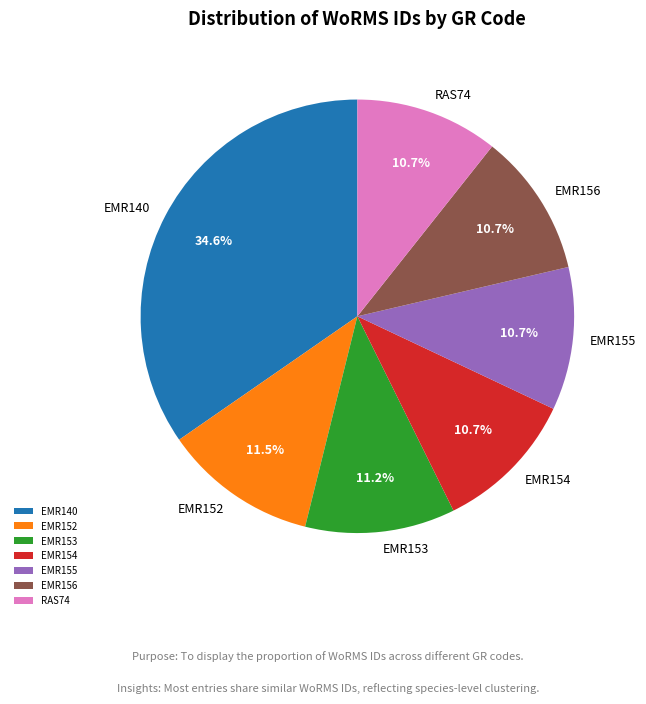

To the nearest percent, what percentage of the pie is EMR154?

11%